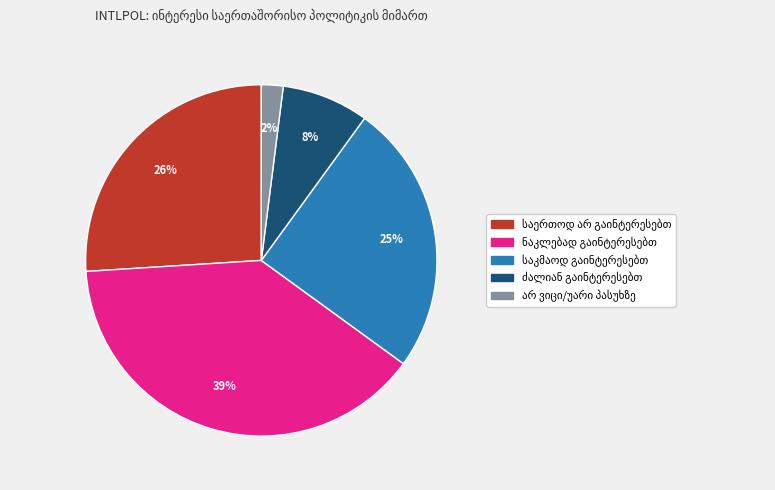

Does any single category account for the majority?

No